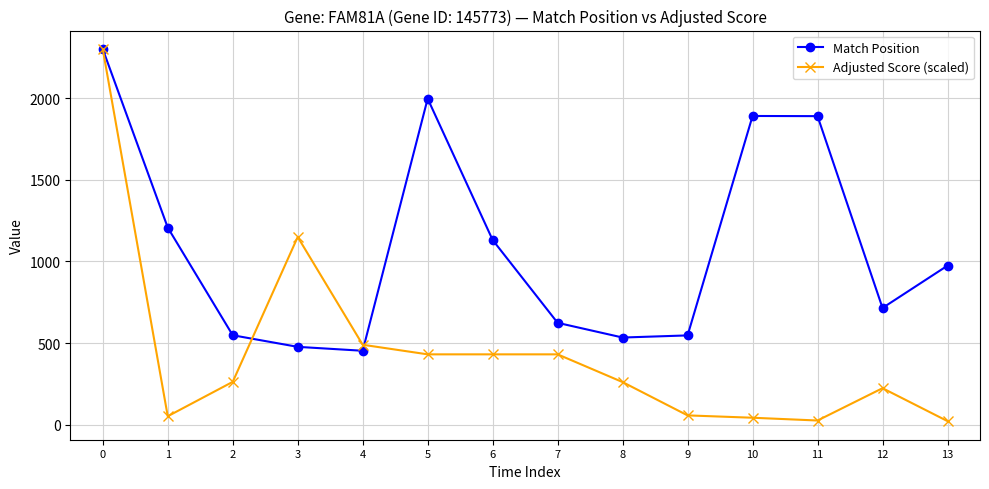

How many values in the Adjusted Score (scaled) series are below 262?

7